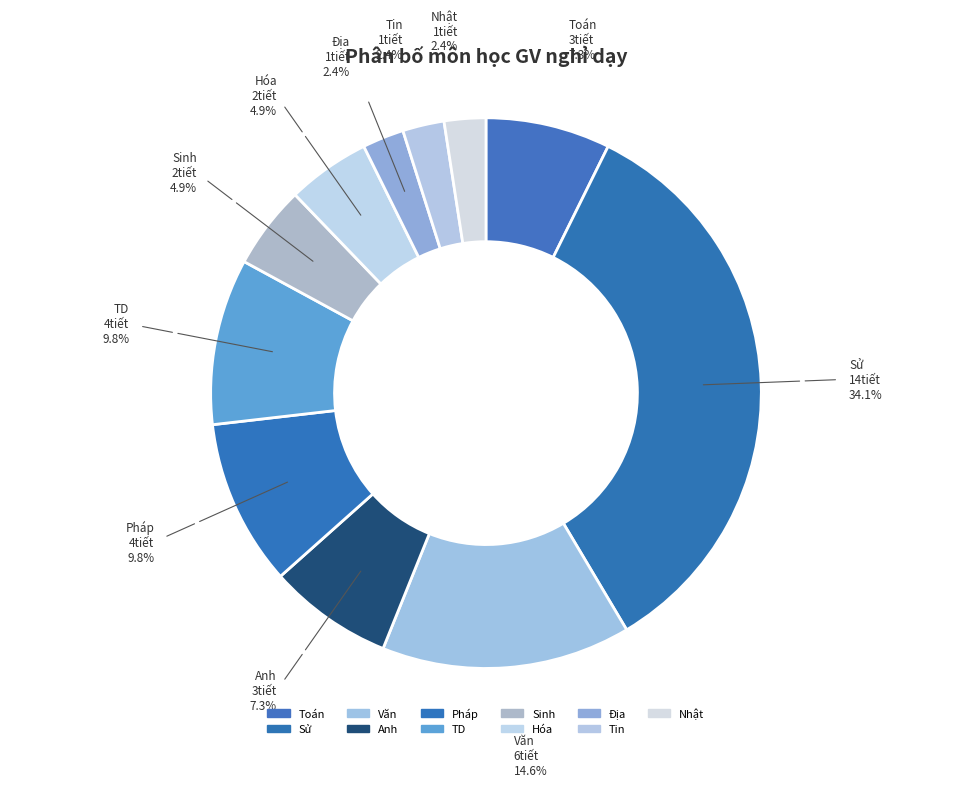

How many slices are in this pie chart?

11